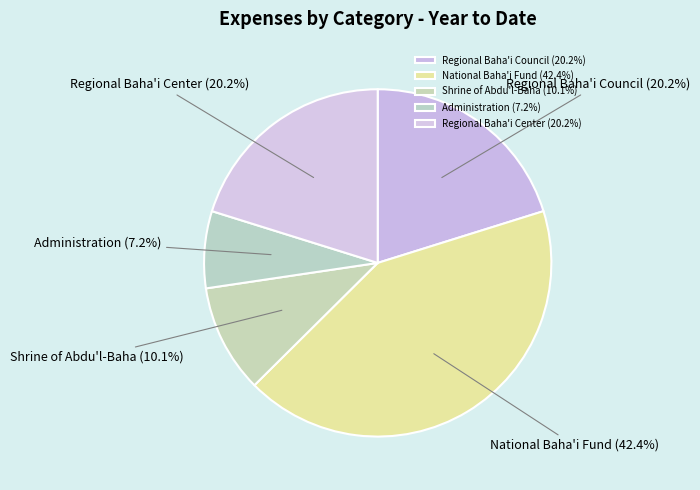

How many segments does this pie chart have?

5